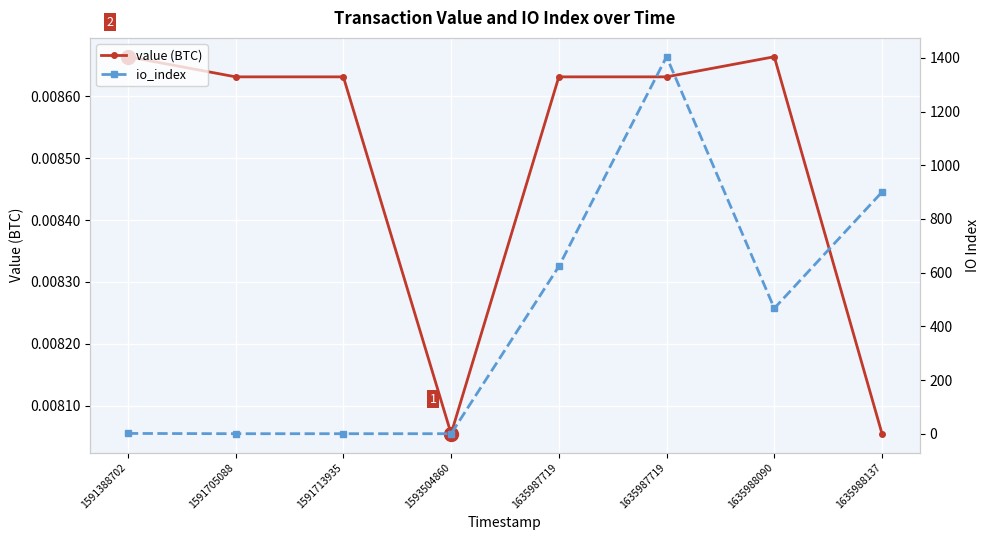

The value of io_index at 1635988137 is 900.0. True or false?

True